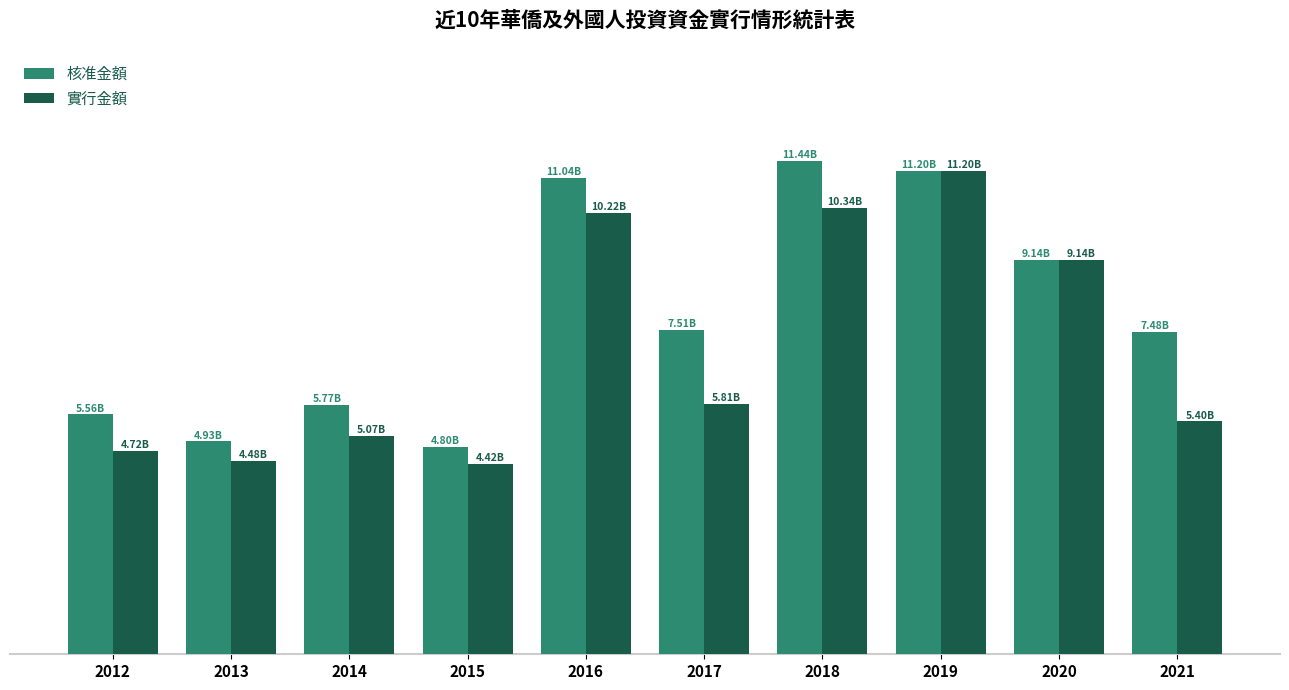

At which category does the chart reach its peak across all series?

2018